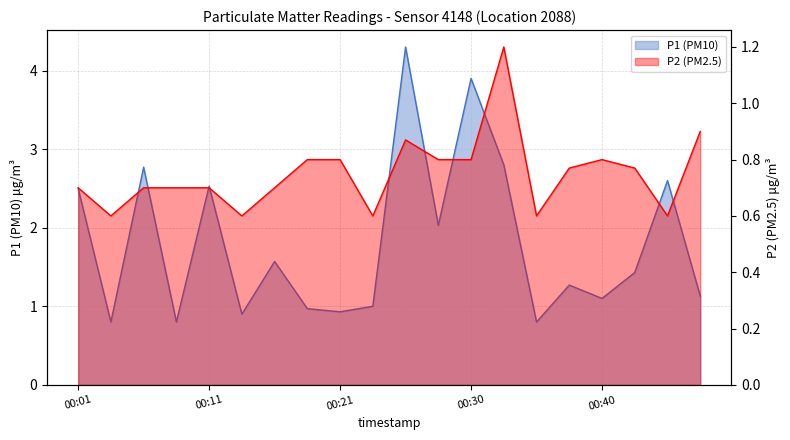

Between 00:01 and 00:18, which series saw the biggest shift?

P1 (PM10)